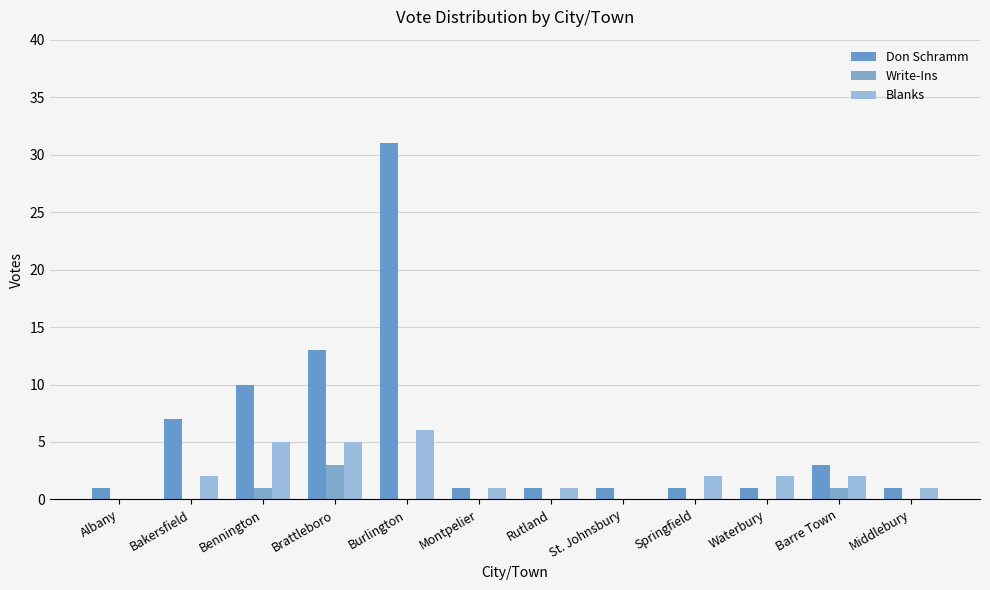

How many series are shown in this chart?

3